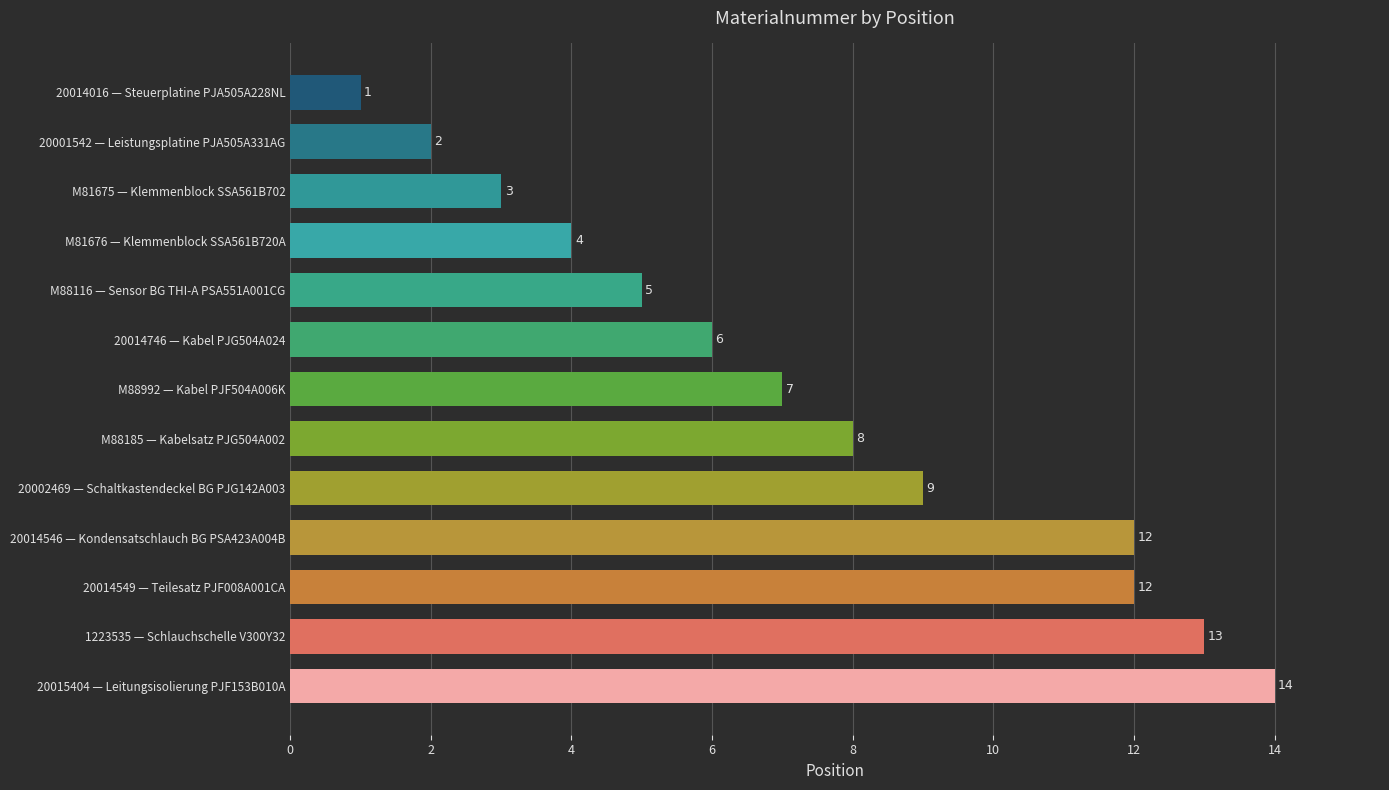

Between 1223535 — Schlauchschelle V300Y32 and M81676 — Klemmenblock SSA561B720A, which is larger?

1223535 — Schlauchschelle V300Y32